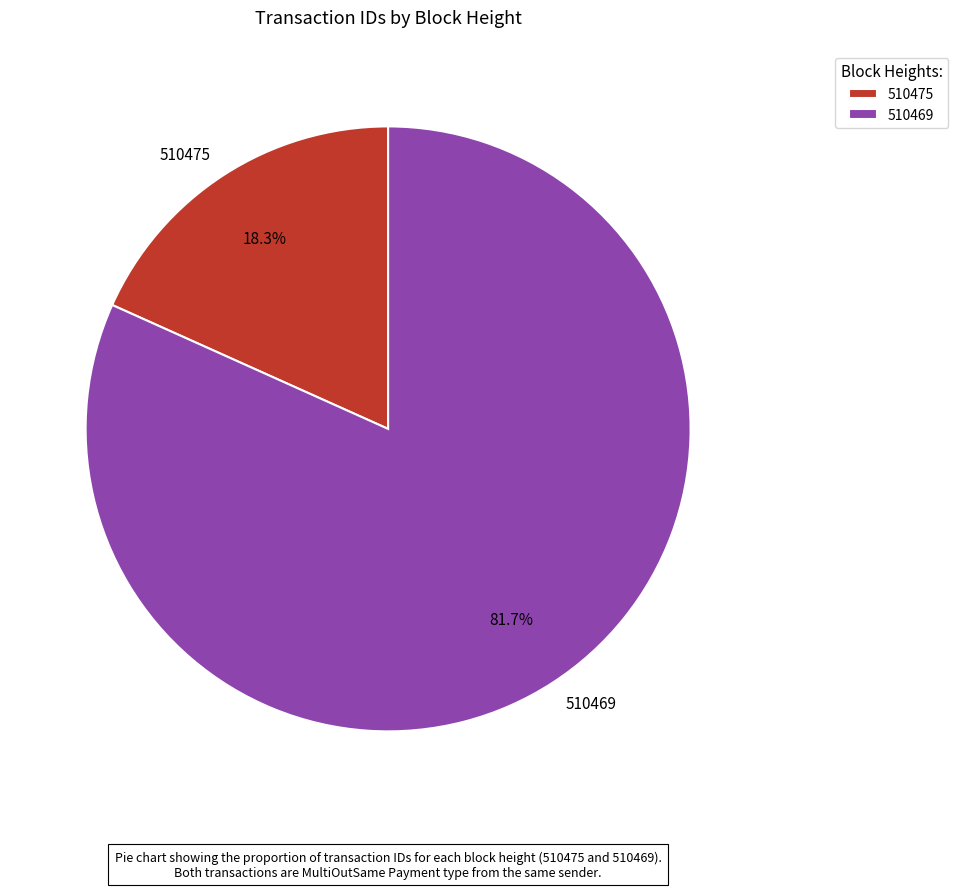

Is it true that 510475 is 32% of the pie?

False